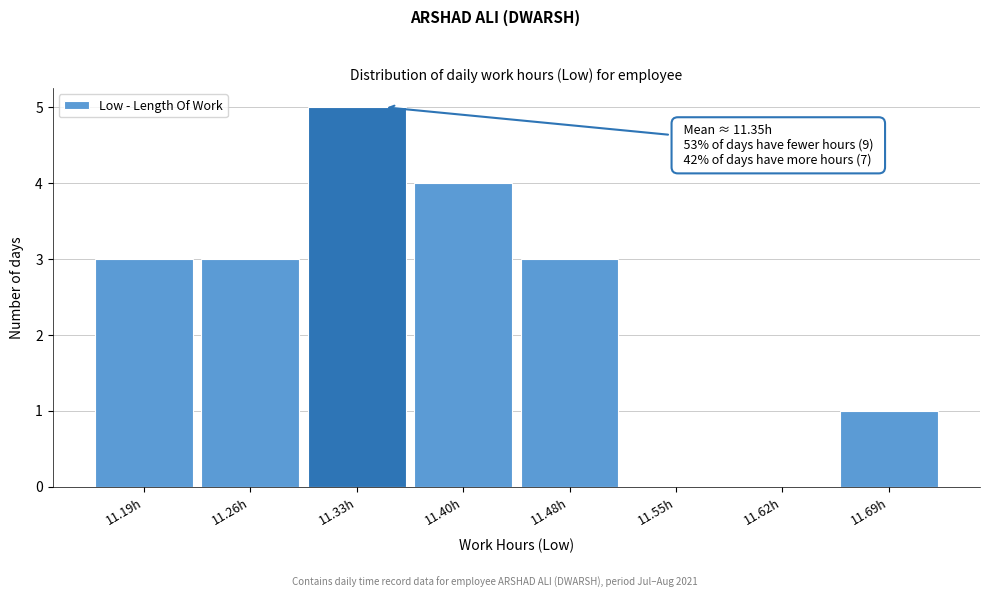

Over which range of the x-axis is the bar tallest?

11.30 to 11.37